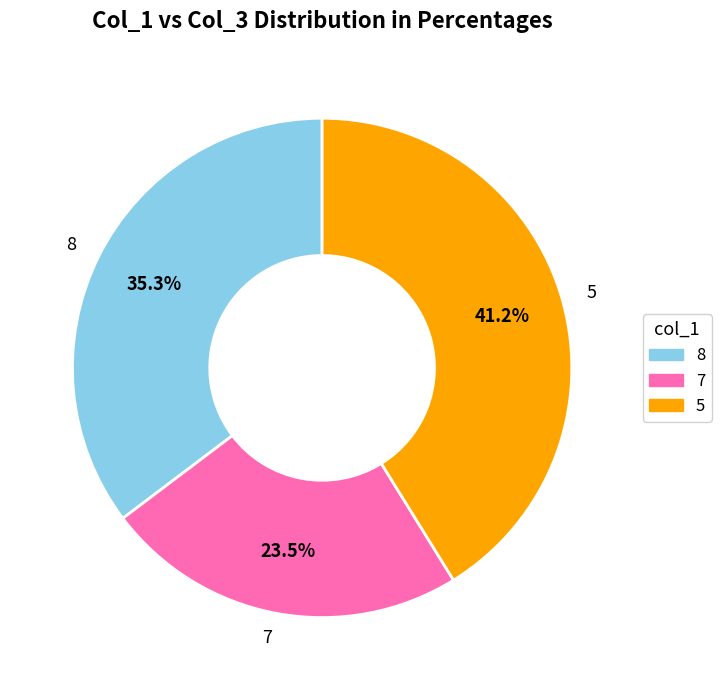

Which slice is the smallest?

7